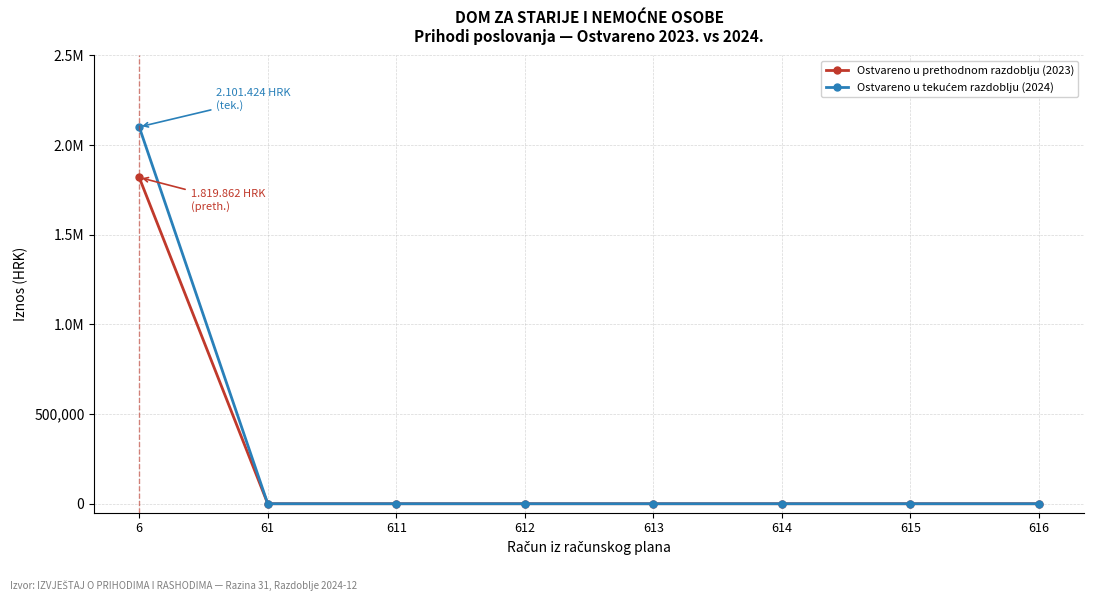

Is this an area chart (filled region under the line)?

No